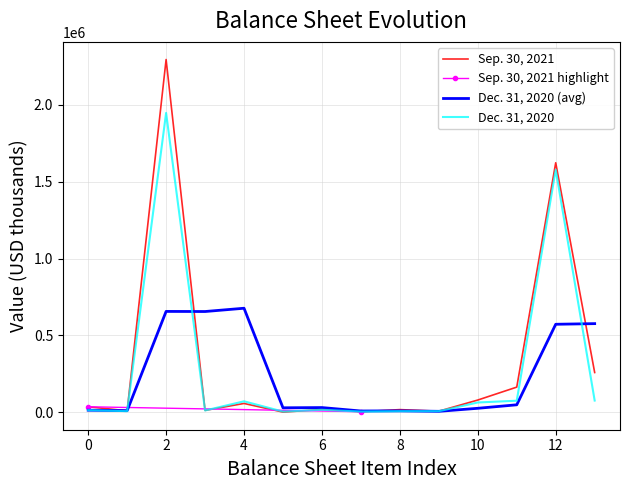

The value of Dec. 31, 2020 (avg) at 2 is 656127.3. True or false?

True